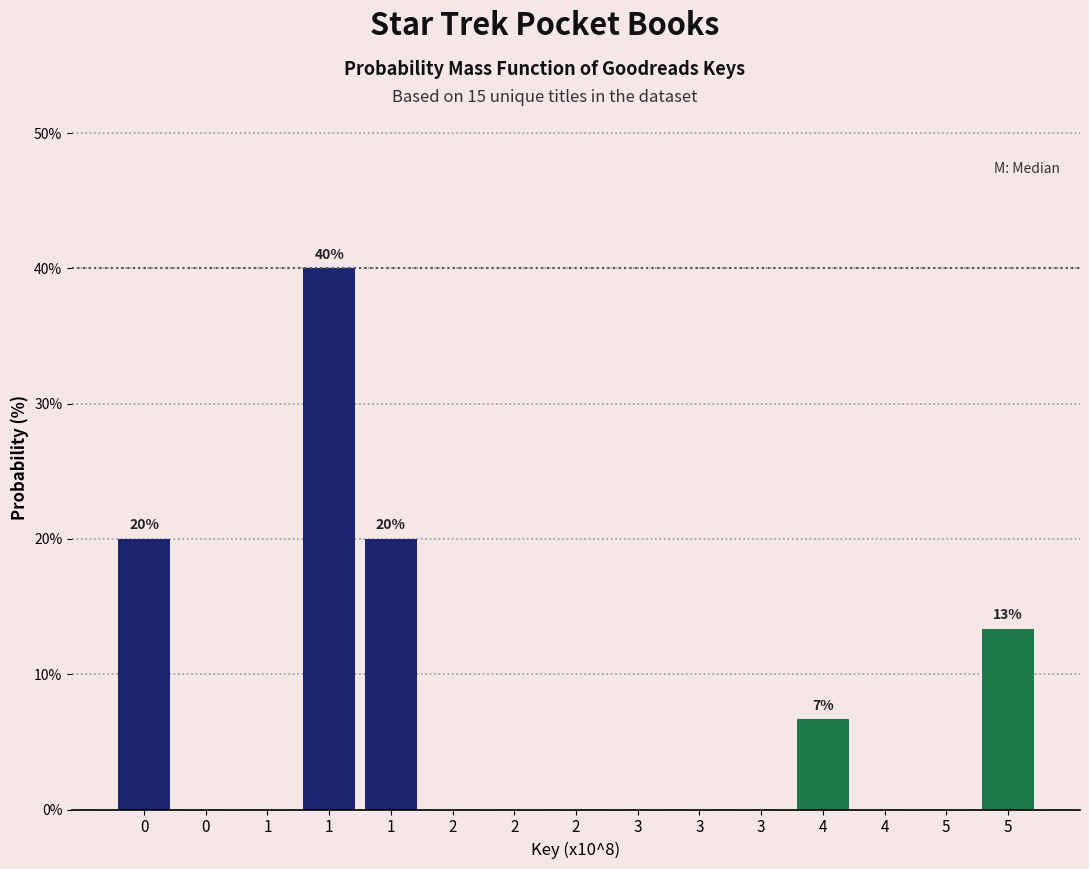

How many data points does each series have?

15